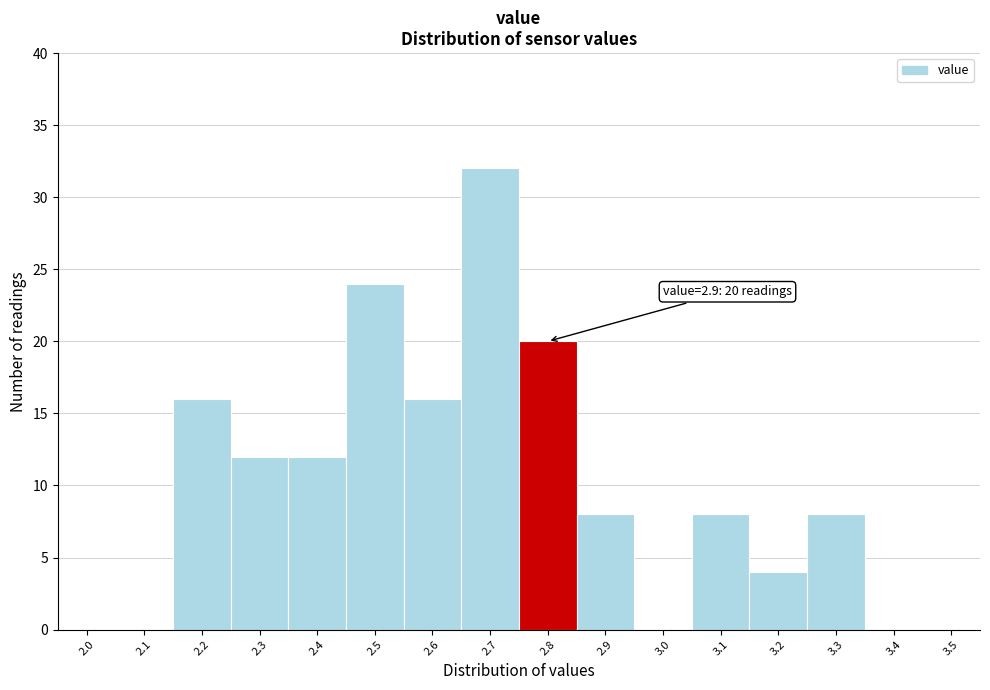

Reading right to left, transcribe all the data shown in this chart.

3.5=0	3.4=0	3.3=8	3.2=4	3.1=8	3.0=0	2.9=8	2.8=20	2.7=32	2.6=16	2.5=24	2.4=12	2.3=12	2.2=16	2.1=0	2.0=0